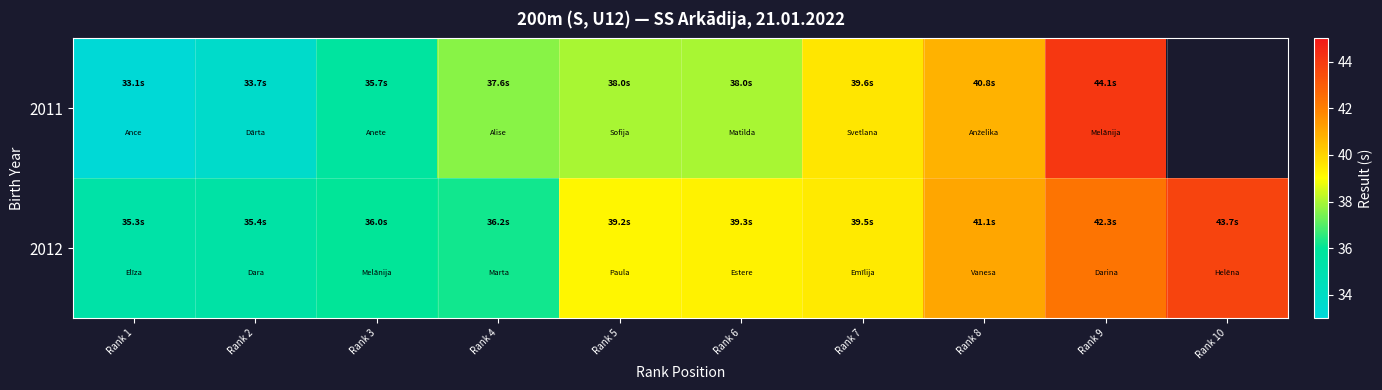

True or false: 2012 has a value of 62.0 at Rank 4.

False